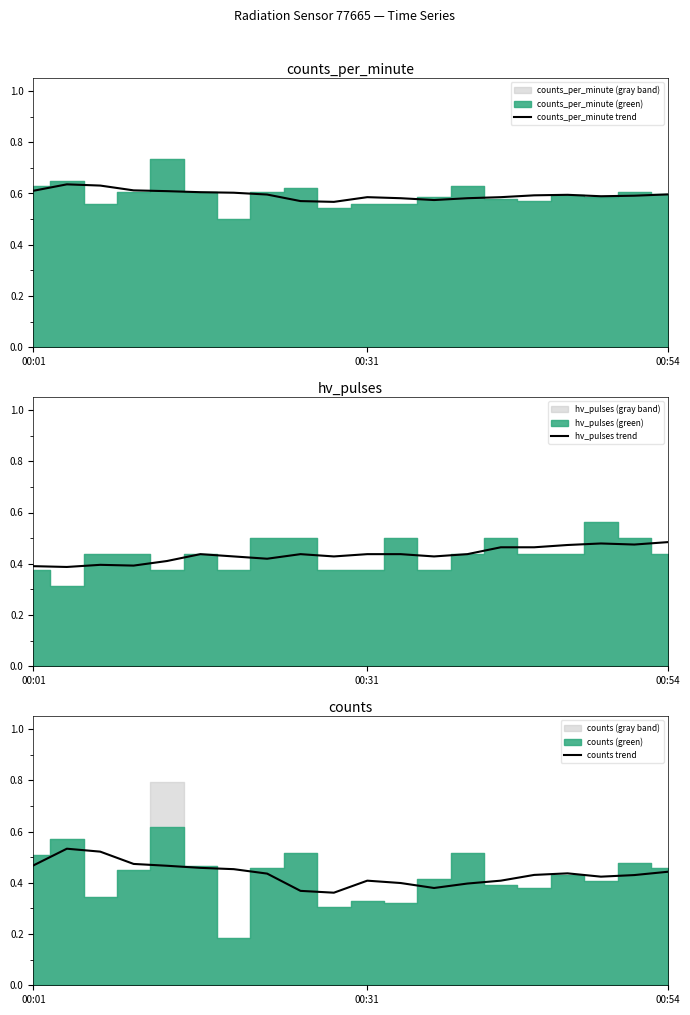

Reading right to left, what are all the values shown in this chart?

counts_per_minute trend: 0.6	0.6	0.6	0.6	0.6	0.6	0.6	0.6	0.6	0.6	0.6	0.6	0.6	0.6	0.6	0.6	0.6	0.6	0.6	0.6
hv_pulses trend: 0.5	0.5	0.5	0.5	0.5	0.5	0.4	0.4	0.4	0.4	0.4	0.4	0.4	0.4	0.4	0.4	0.4	0.4	0.4	0.4
counts trend: 0.4	0.4	0.4	0.4	0.4	0.4	0.4	0.4	0.4	0.4	0.4	0.4	0.4	0.5	0.5	0.5	0.5	0.5	0.5	0.5